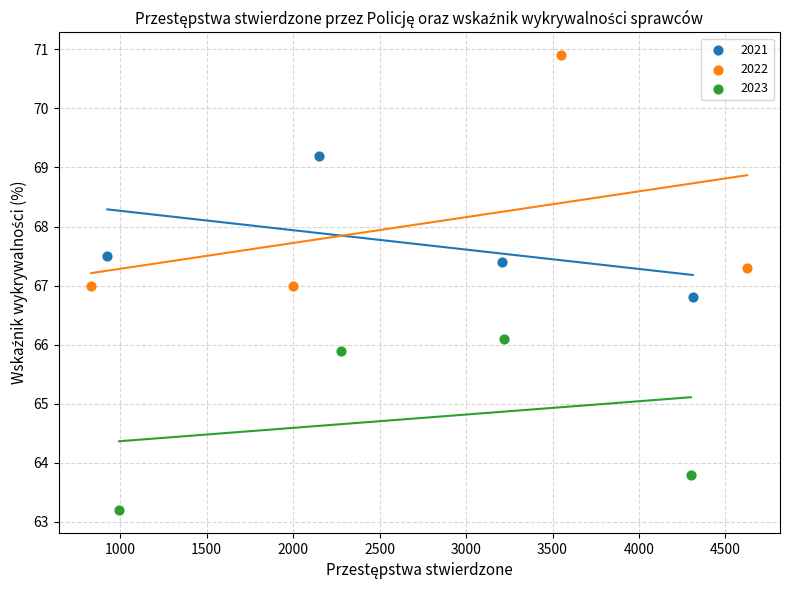

Which series has the largest Y range (max minus min)?

2022